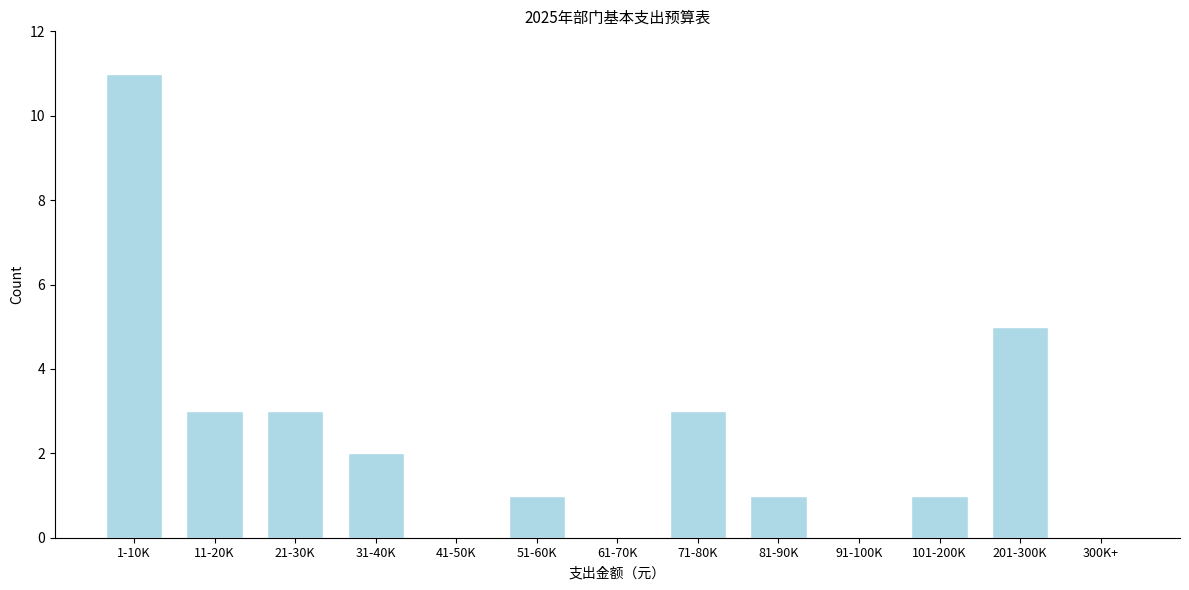

Reading left to right, extract all data points from this chart.

1-10K=11	11-20K=3	21-30K=3	31-40K=2	41-50K=0	51-60K=1	61-70K=0	71-80K=3	81-90K=1	91-100K=0	101-200K=1	201-300K=5	300K+=0